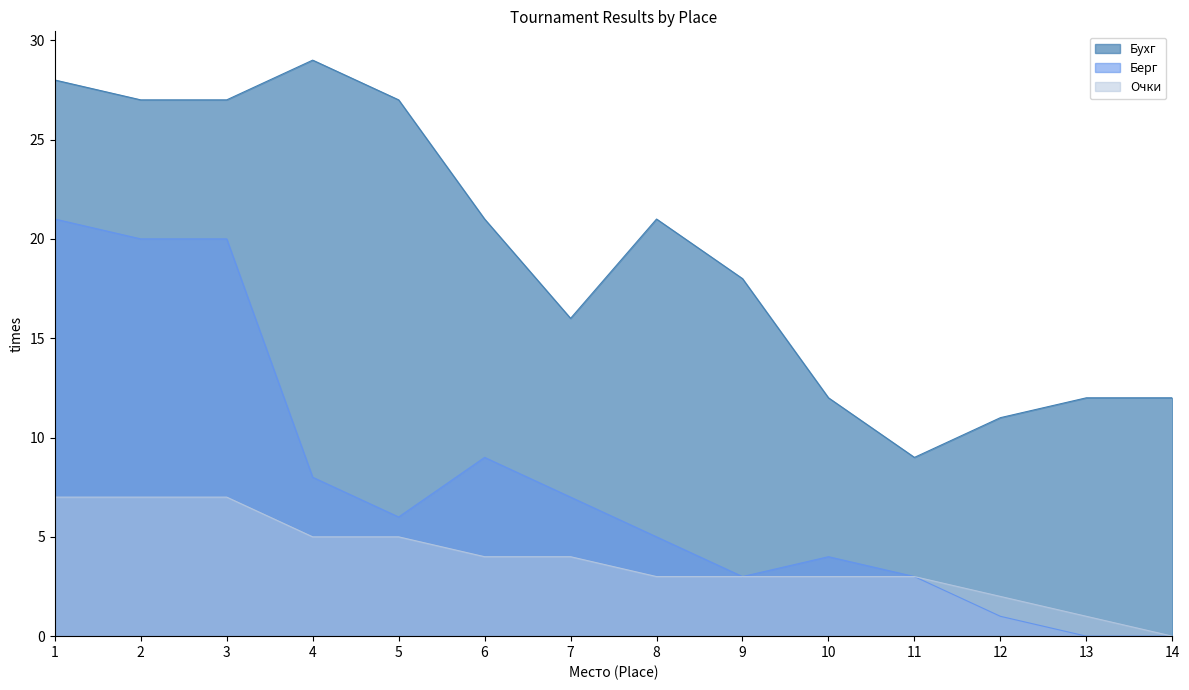

How many data points in Берг are less than 6?

7